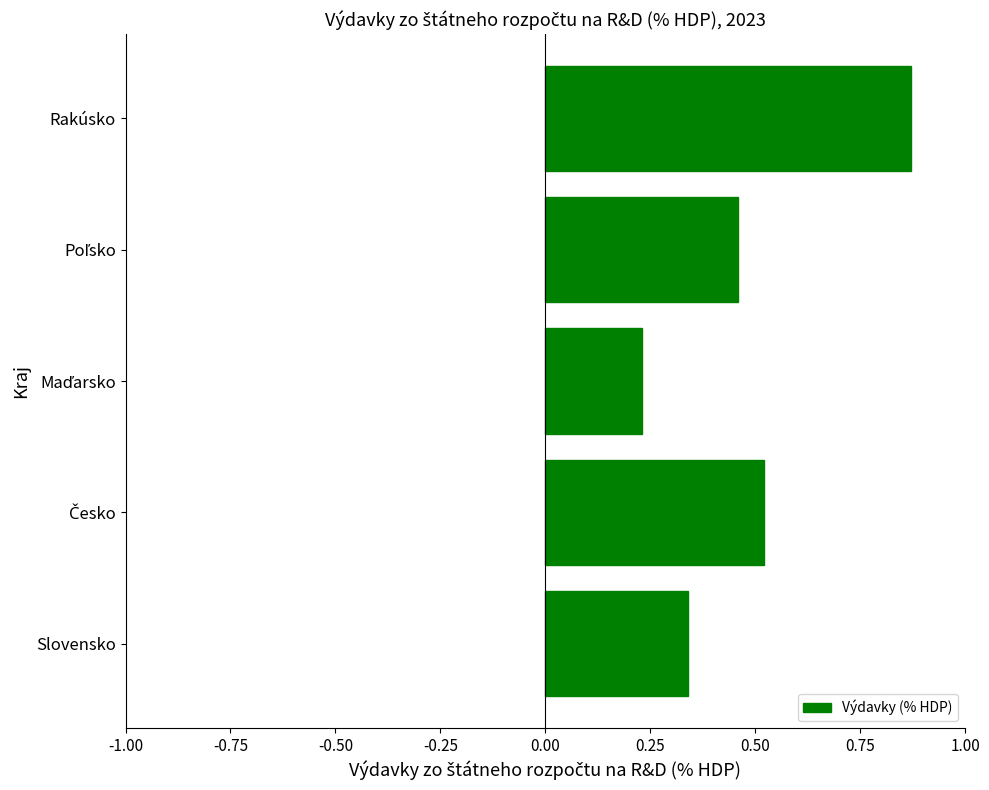

What is the sum of all values?

2.4